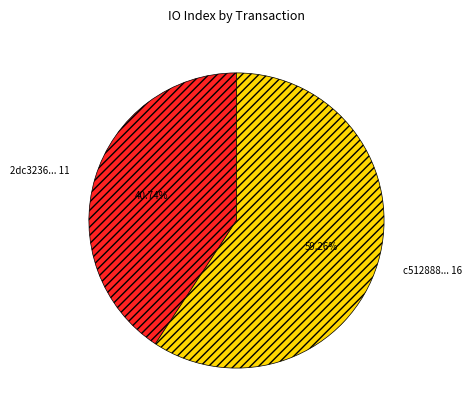

Does any single category account for the majority?

Yes